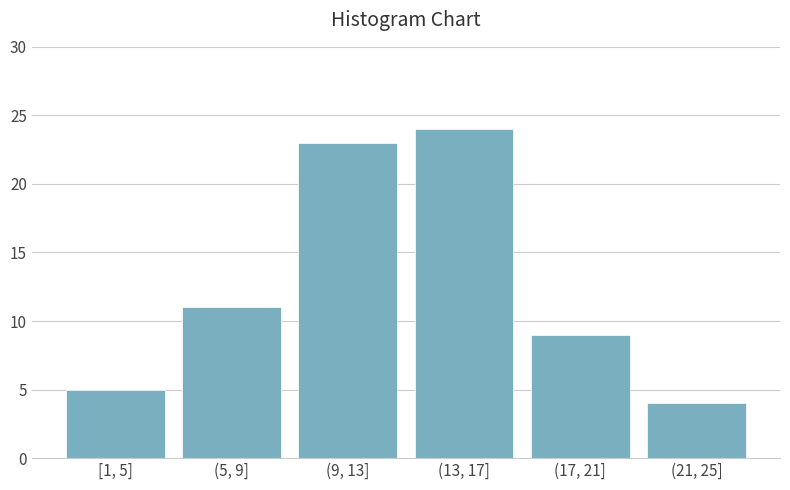

Reading right to left, what are all the values shown in this chart?

(21, 25]=4	(17, 21]=9	(13, 17]=24	(9, 13]=23	(5, 9]=11	[1, 5]=5